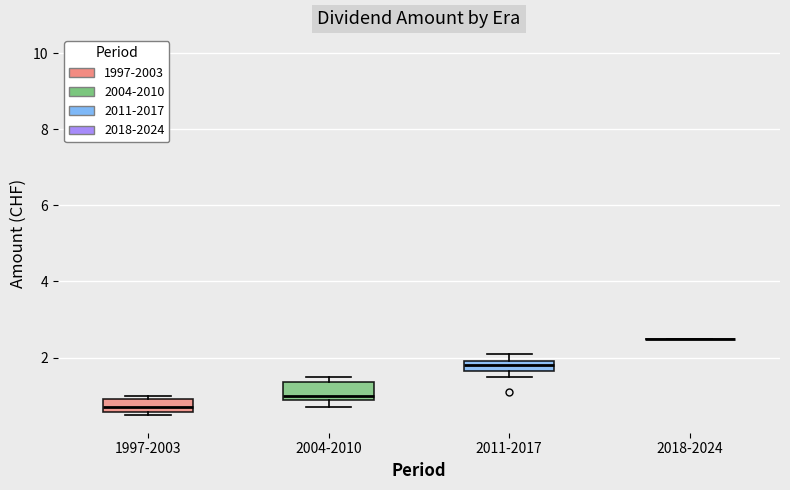

Where is the lower edge of the box for 2011-2017 on the y-axis? The values are not printed on the chart, so give them approximately, as read against the axis.

1.6